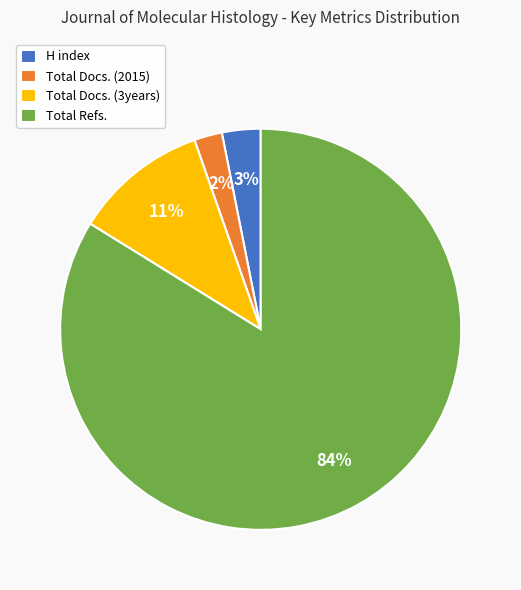

Between Total Docs. (2015) and Total Docs. (3years), which is larger?

Total Docs. (3years)